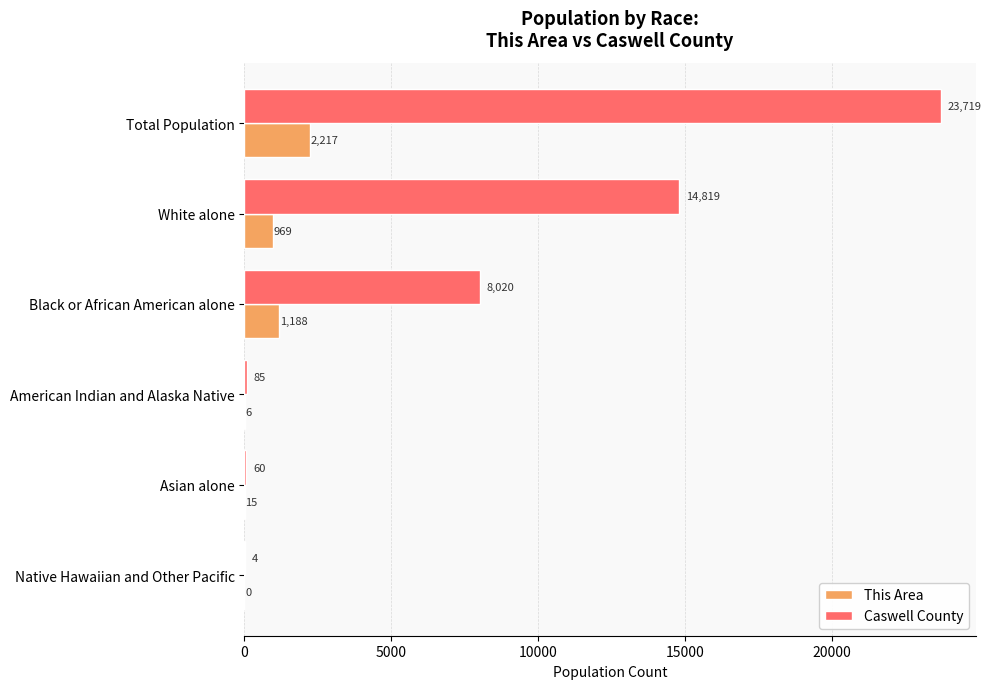

What is the sum of all This Area values?

4395